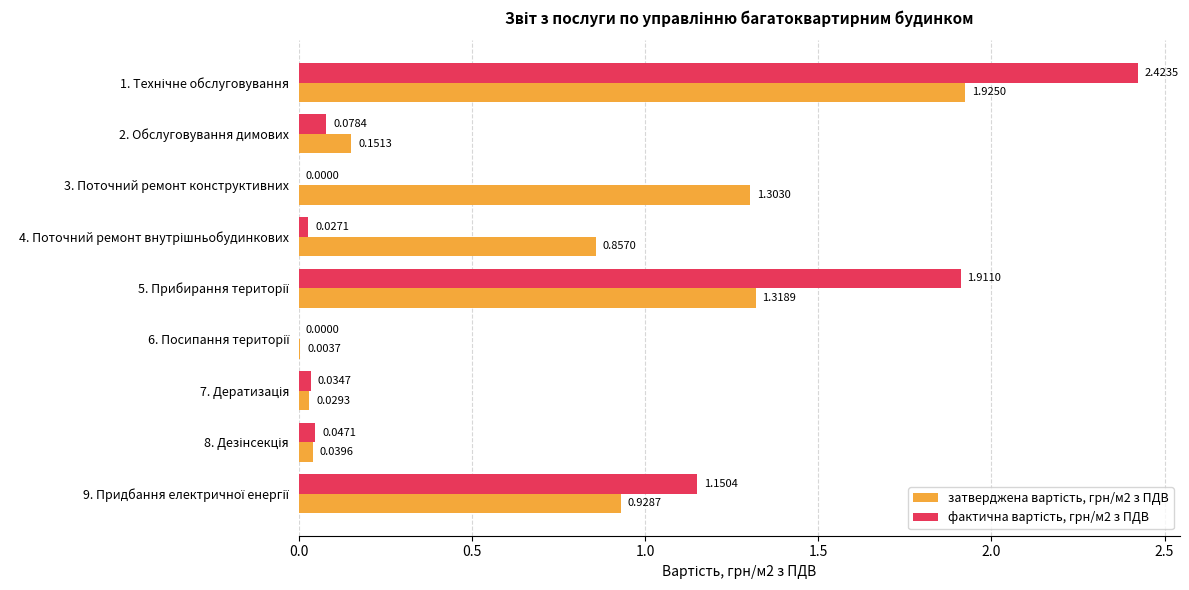

What is the sum of all фактична вартість, грн/м2 з ПДВ values?

5.7